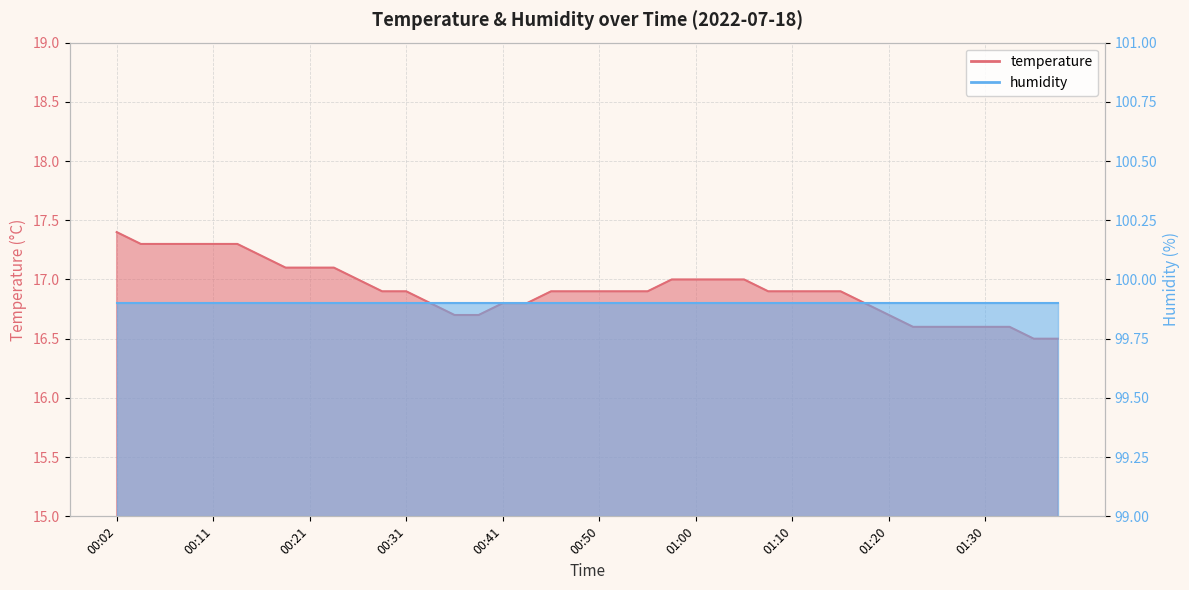

Rank the categories by value from lowest to highest.

01:34, 01:37, 01:22, 01:25, 01:27, 01:30, 01:32, 00:36, 00:38, 01:20, 00:33, 00:41, 00:43, 01:17, 00:28, 00:31, 00:45, 00:48, 00:50, 00:53, 00:55, 01:08, 01:10, 01:13, 01:15, 00:26, 00:58, 01:00, 01:03, 01:05, 00:19, 00:21, 00:24, 00:16, 00:04, 00:06, 00:09, 00:11, 00:14, 00:02